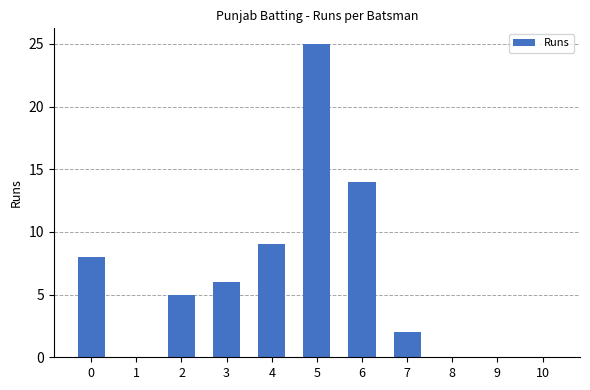

What is the average value?

6